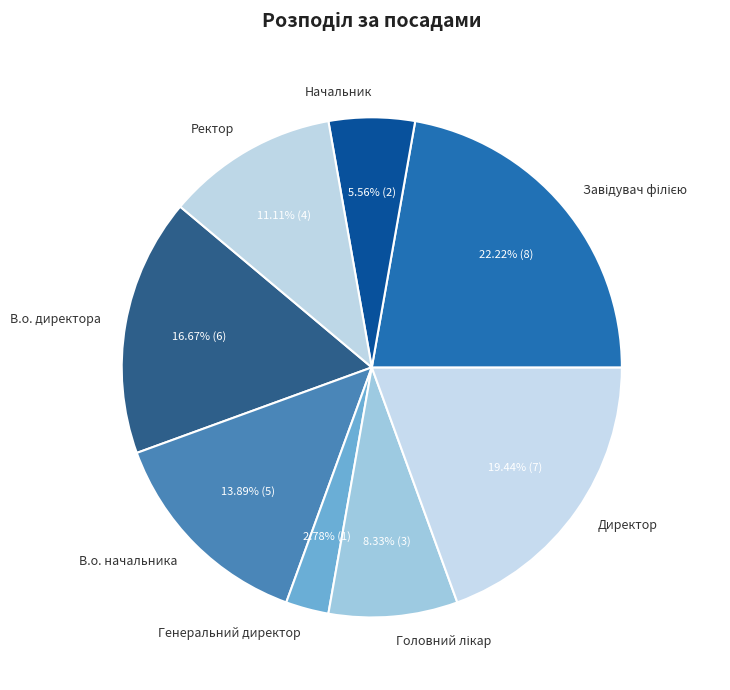

Is it true that Начальник is 1% of the pie?

False